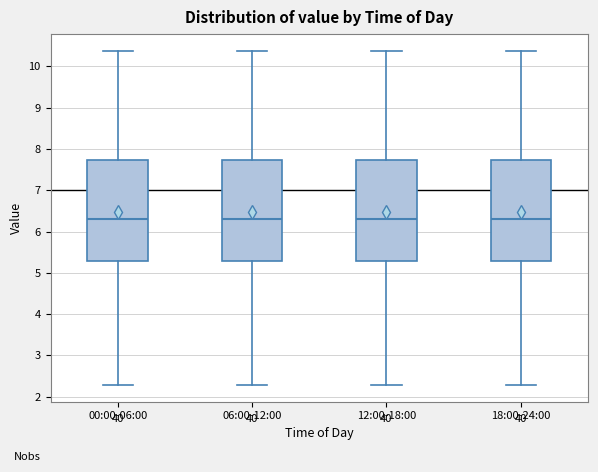

Reading left to right, read every box against the y-axis: the position of its median line, the range the box covers, and the ends of its whiskers. The values are not printed on the chart, so give them approximately, as read against the axis.

00:00-06:00: median 6.3, box 5.3 to 7.7, whiskers 2.3 to 10.4
06:00-12:00: median 6.3, box 5.3 to 7.7, whiskers 2.3 to 10.4
12:00-18:00: median 6.3, box 5.3 to 7.7, whiskers 2.3 to 10.4
18:00-24:00: median 6.3, box 5.3 to 7.7, whiskers 2.3 to 10.4